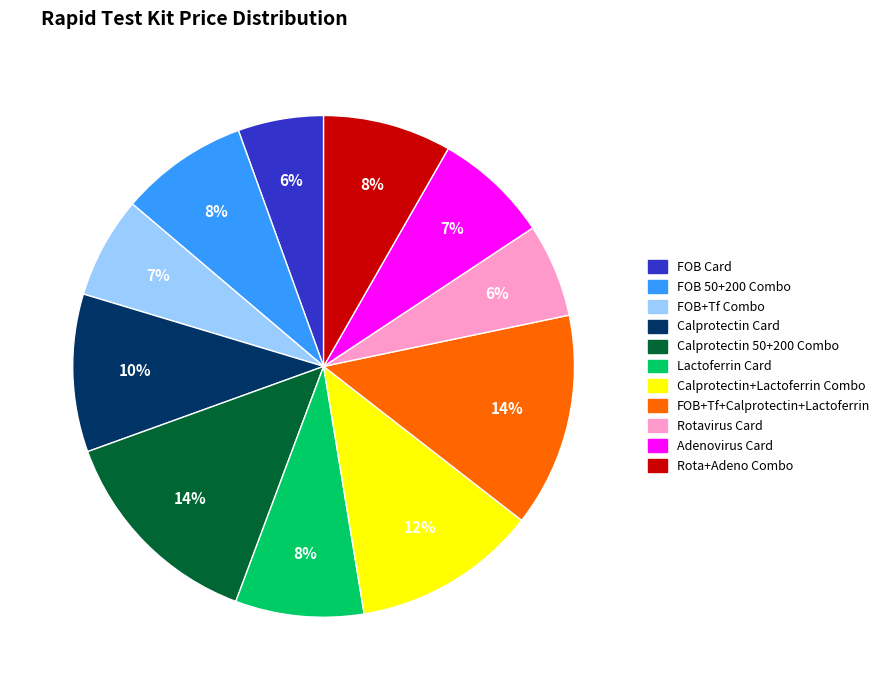

Does Rotavirus Card represent more than half of the total?

No